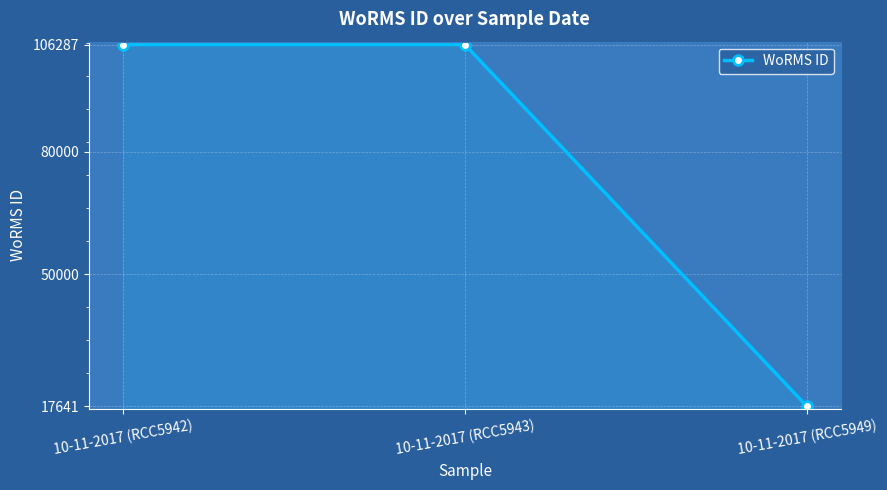

How many lines are shown in the chart?

1